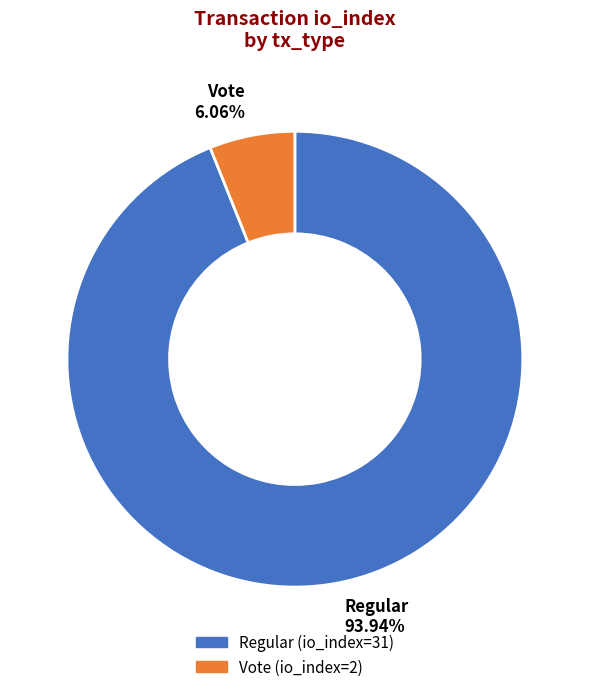

Does Vote represent more than half of the total?

No